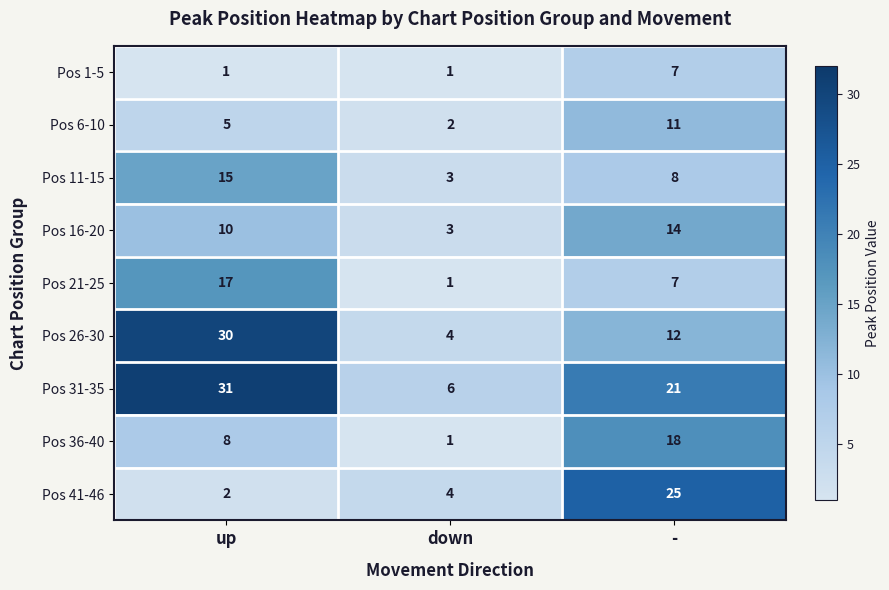

Reading left to right, extract all data points from this chart.

Pos 1-5: 1	1	7
Pos 6-10: 5	2	11
Pos 11-15: 15	3	8
Pos 16-20: 10	3	14
Pos 21-25: 17	1	7
Pos 26-30: 30	4	12
Pos 31-35: 31	6	21
Pos 36-40: 8	1	18
Pos 41-46: 2	4	25